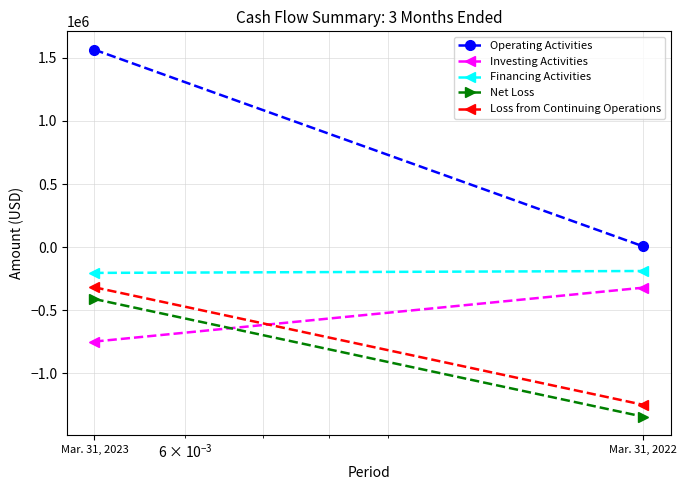

How many lines are shown in the chart?

5